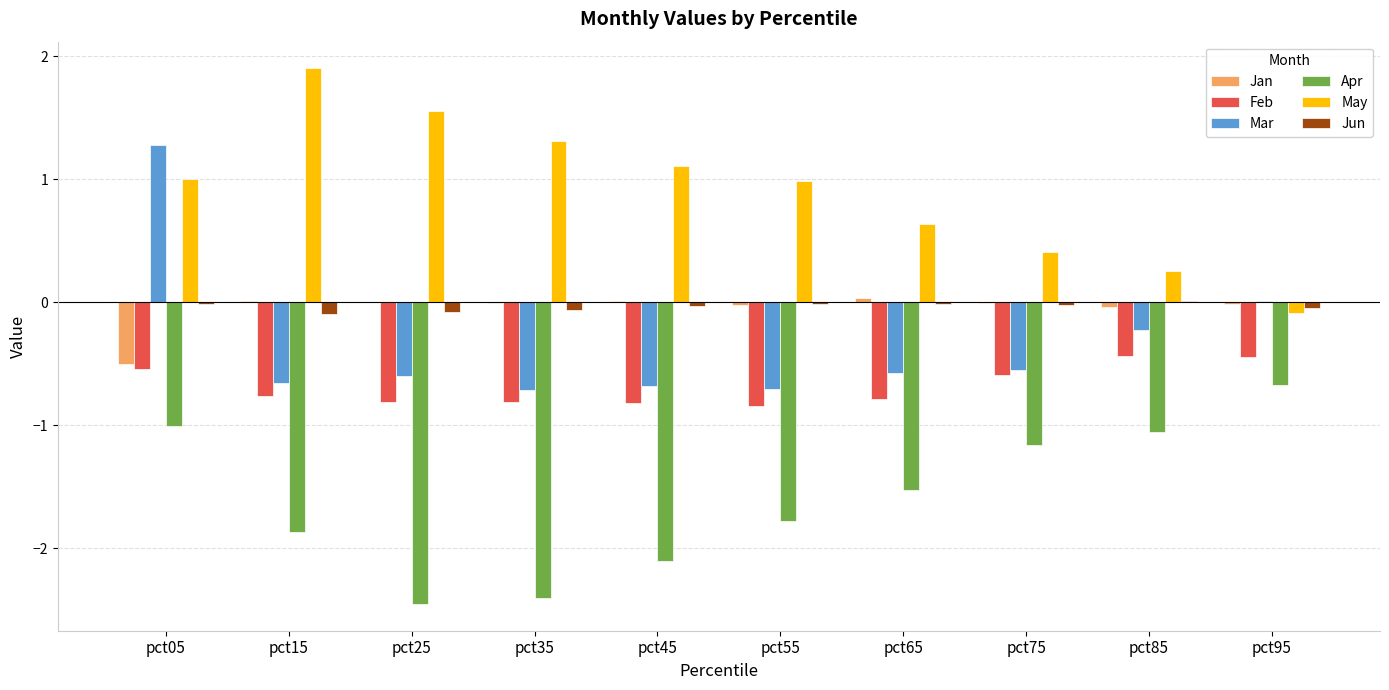

Where does the Mar series first go above 0?

pct05